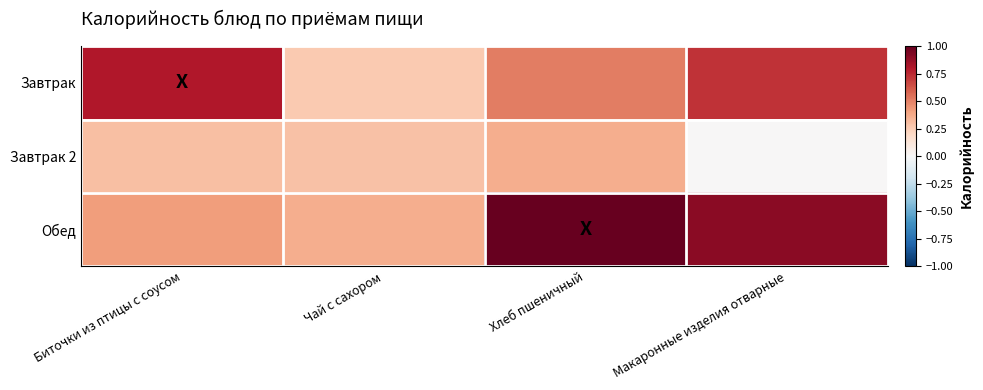

List the series in order of their overall mean, highest first.

Обед, Завтрак, Завтрак 2